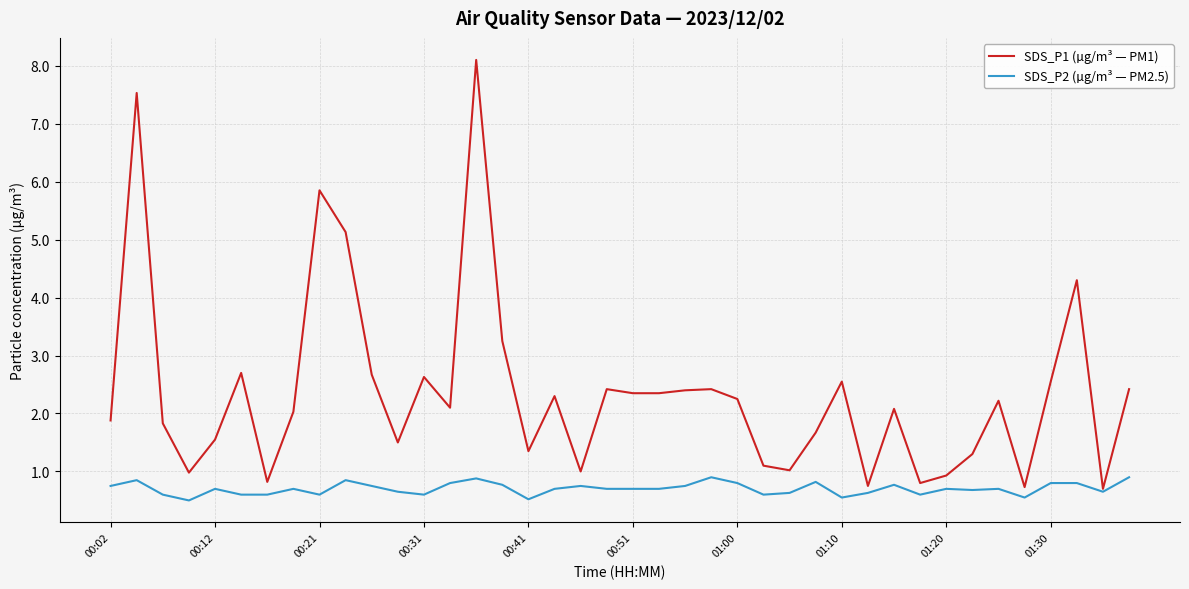

What is the smallest value displayed?

0.5